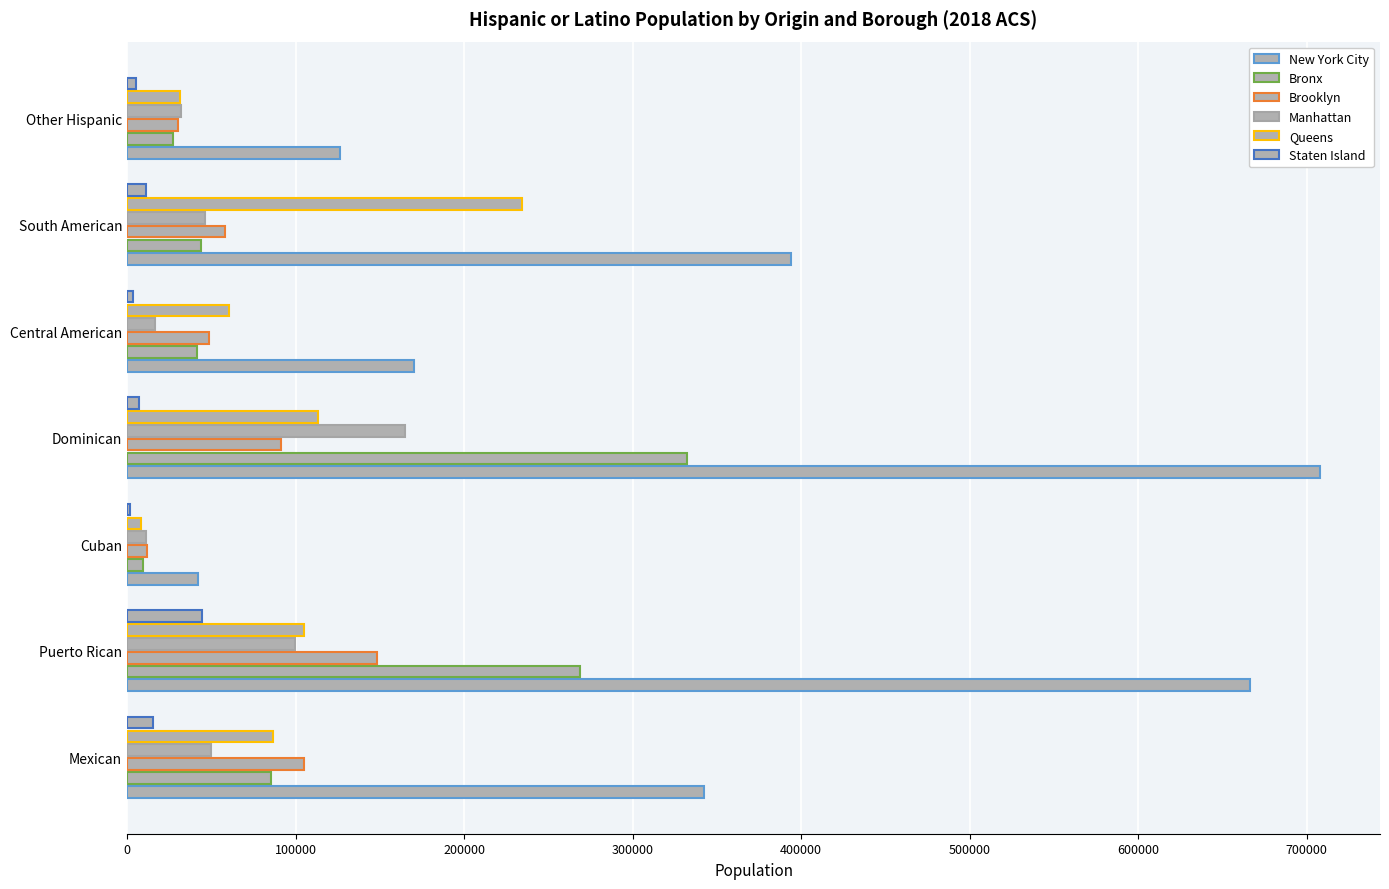

Which series has the largest total across all categories?

New York City